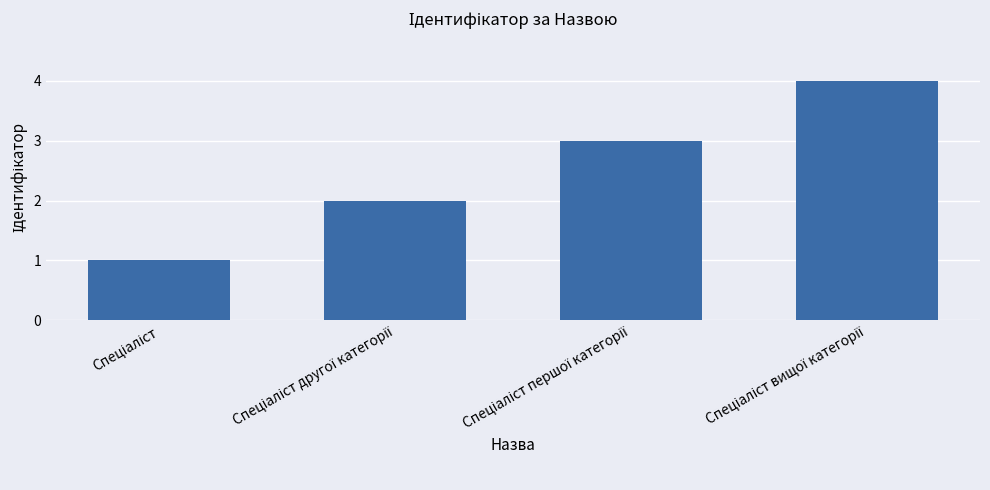

What is the difference between the maximum and minimum values?

3